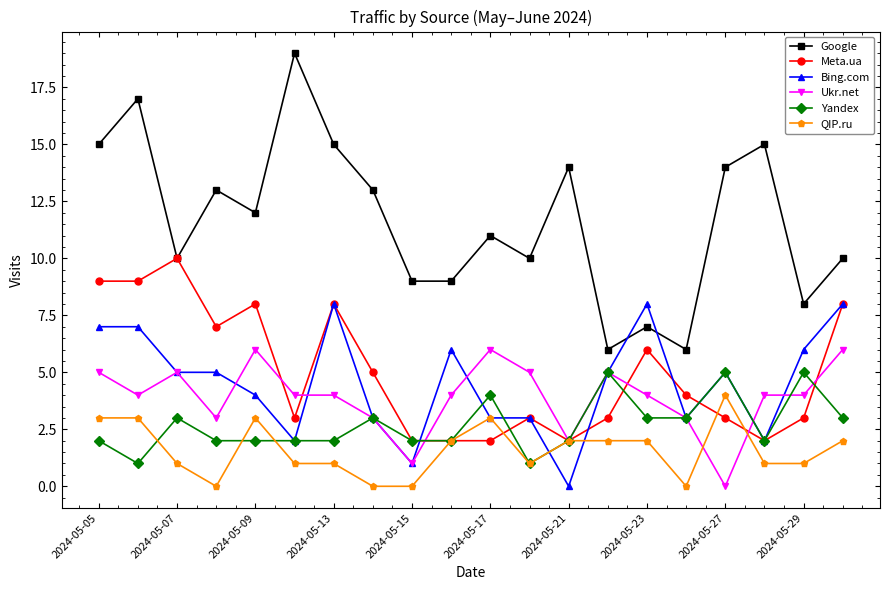

What is the sum of all Yandex values?

54